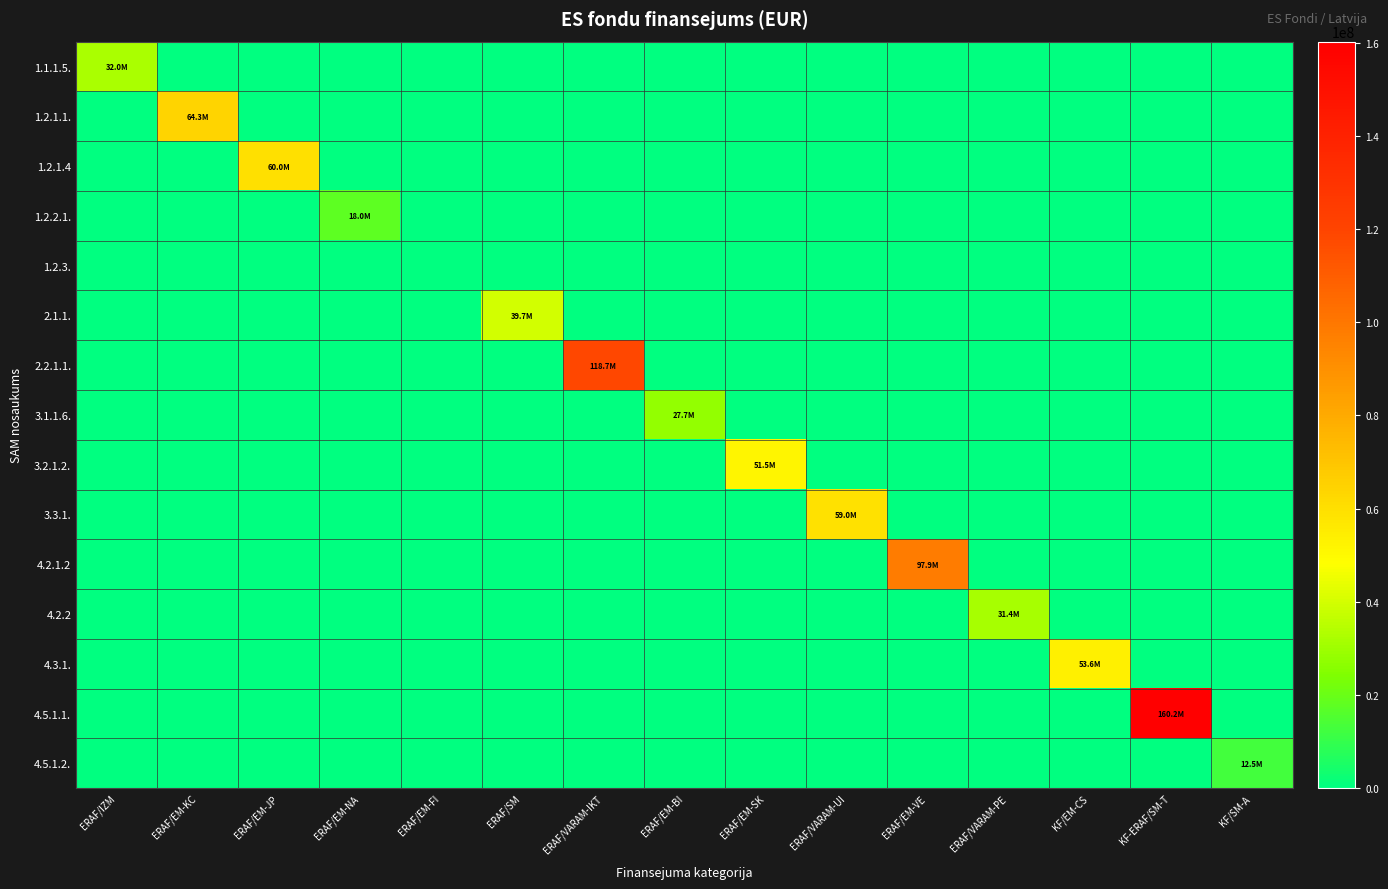

At how many categories does at least one series exceed 25567763?

12